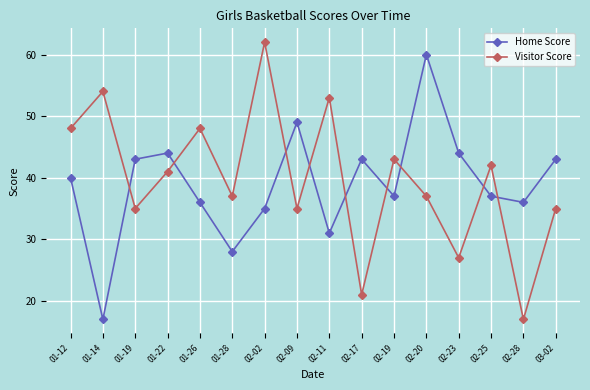

What is the spread (max minus min) of values at 01-12?

8